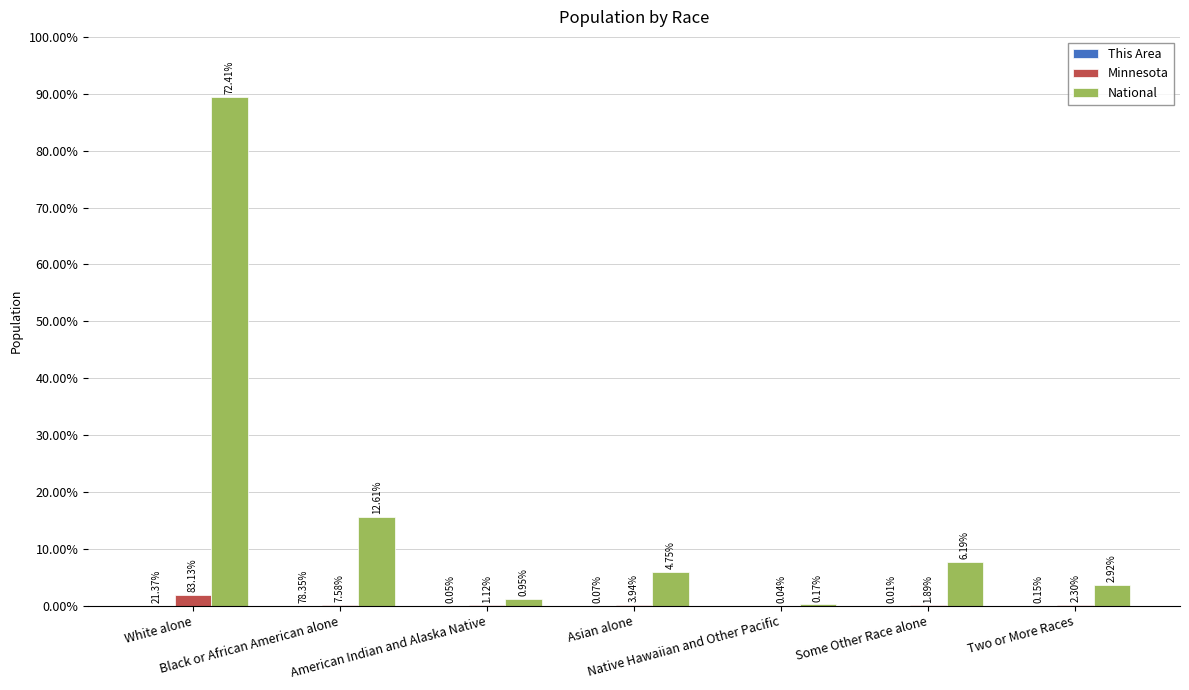

Are the bars grouped side by side (vs. stacked)?

Yes